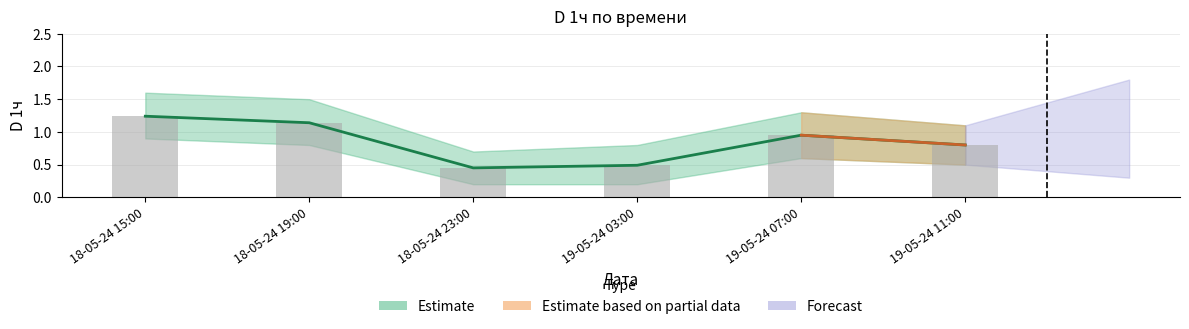

Approximately how many times larger is the value at 18-05-24 23:00 compared to 18-05-24 19:00?

0.4